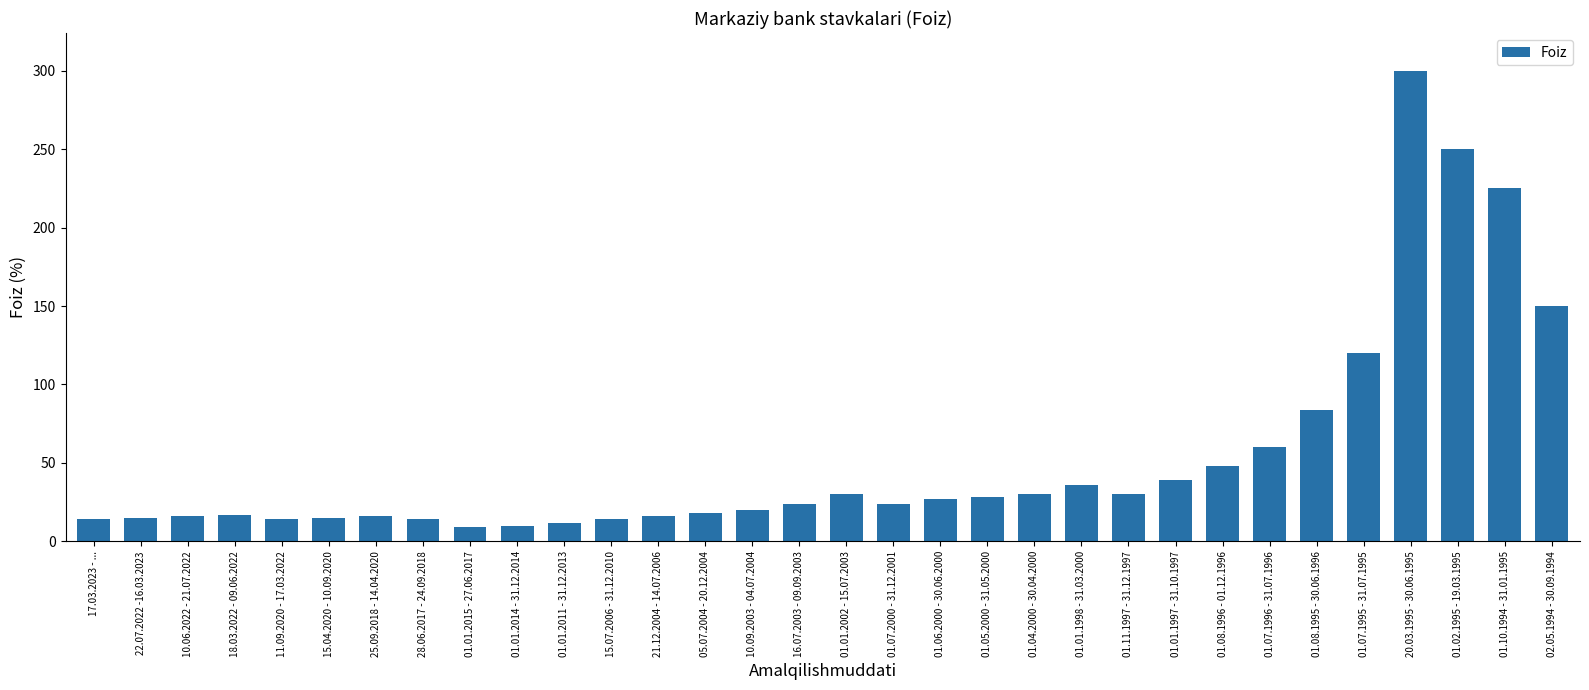

Approximately how many times larger is the value at 01.08.1995 - 30.06.1996 compared to 16.07.2003 - 09.09.2003?

3.5